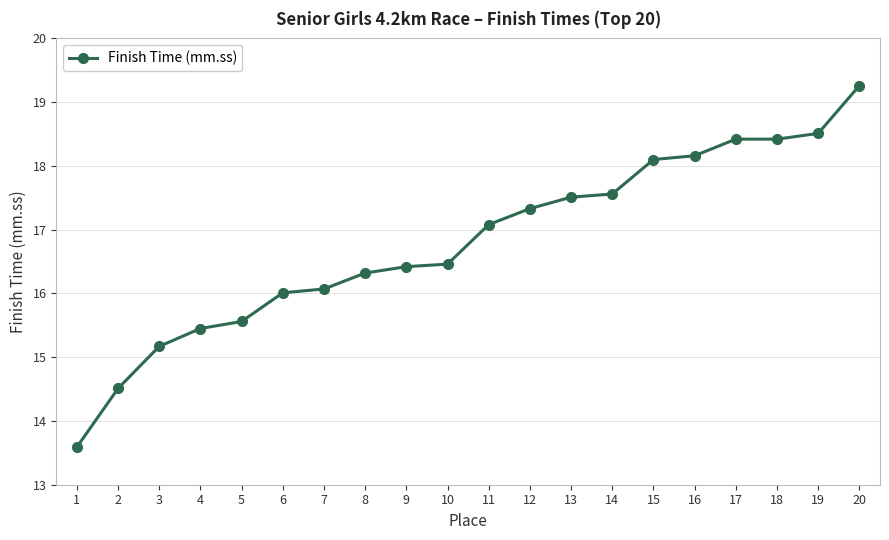

What is the maximum value shown in the chart?

19.3